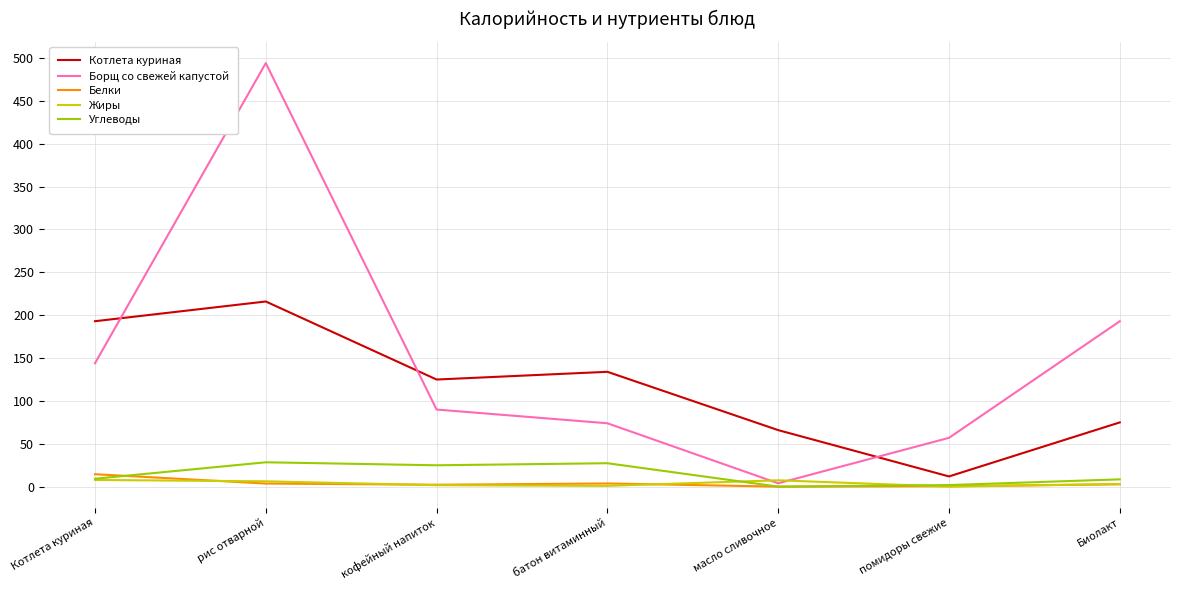

List the series in order of their peak value, lowest first.

Жиры, Белки, Углеводы, Котлета куриная, Борщ со свежей капустой